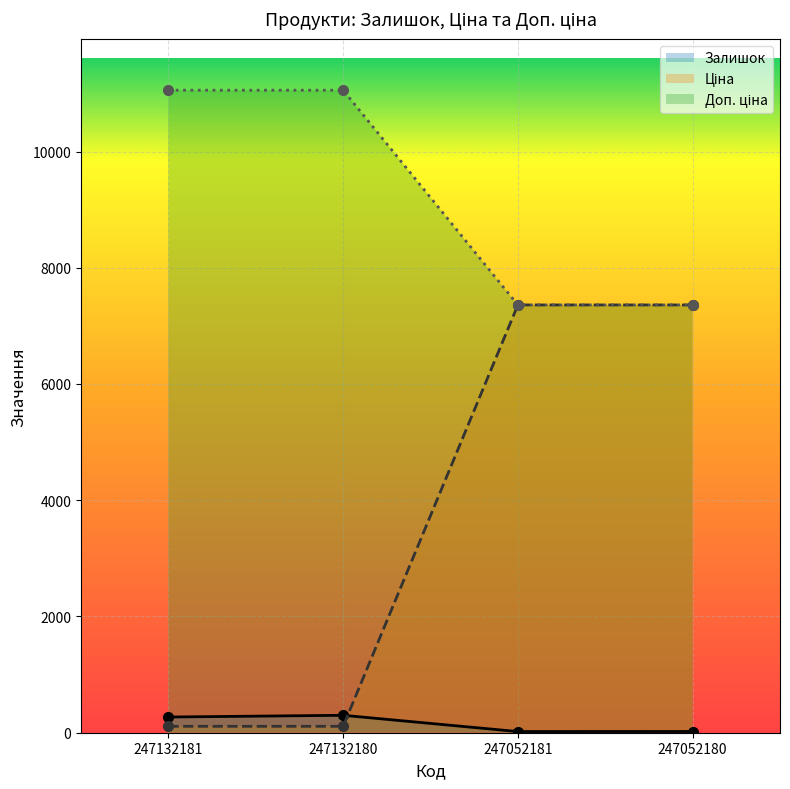

What is the greatest value displayed?

11055.0